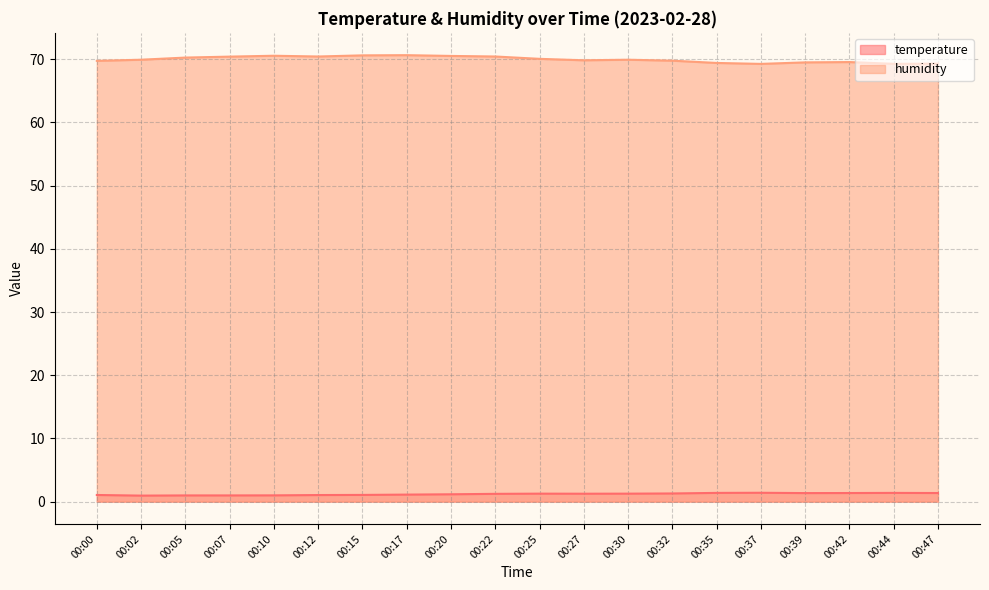

Rank the series by their maximum value, from highest to lowest.

humidity, temperature